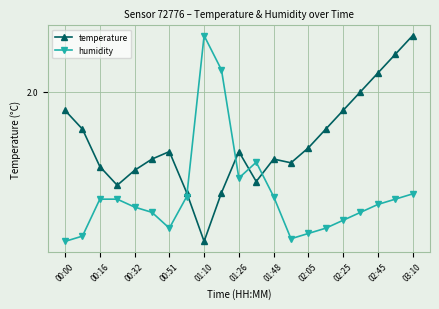

What are all the series names shown in the legend?

temperature, humidity